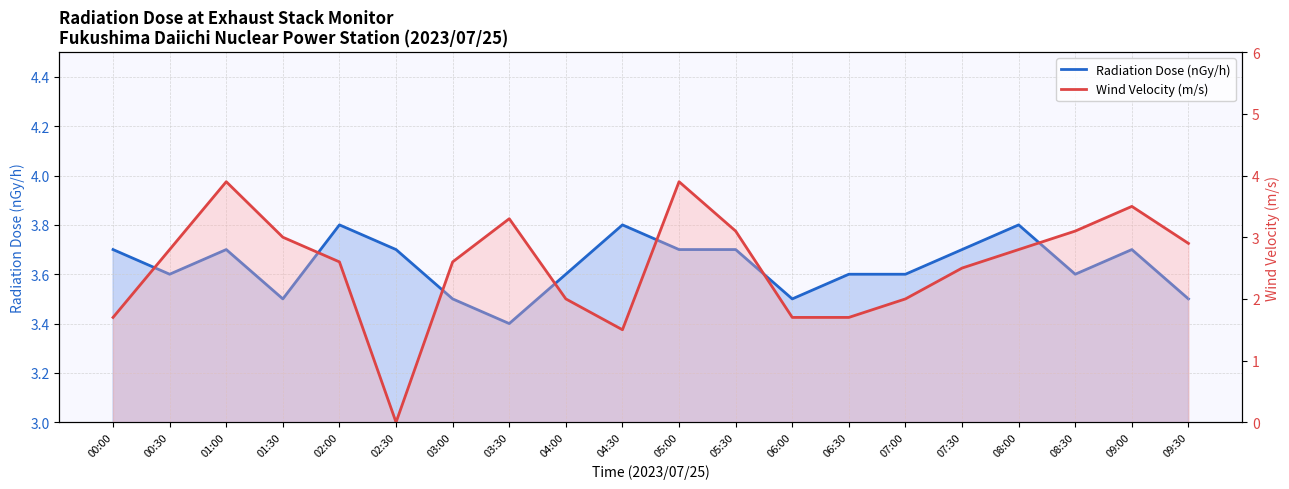

Reading right to left, what are all the values shown in this chart?

Radiation Dose (nGy/h): 3.5	3.7	3.6	3.8	3.7	3.6	3.6	3.5	3.7	3.7	3.8	3.6	3.4	3.5	3.7	3.8	3.5	3.7	3.6	3.7
Wind Velocity (m/s): 2.9	3.5	3.1	2.8	2.5	2.0	1.7	1.7	3.1	3.9	1.5	2.0	3.3	2.6	0.0	2.6	3.0	3.9	2.8	1.7